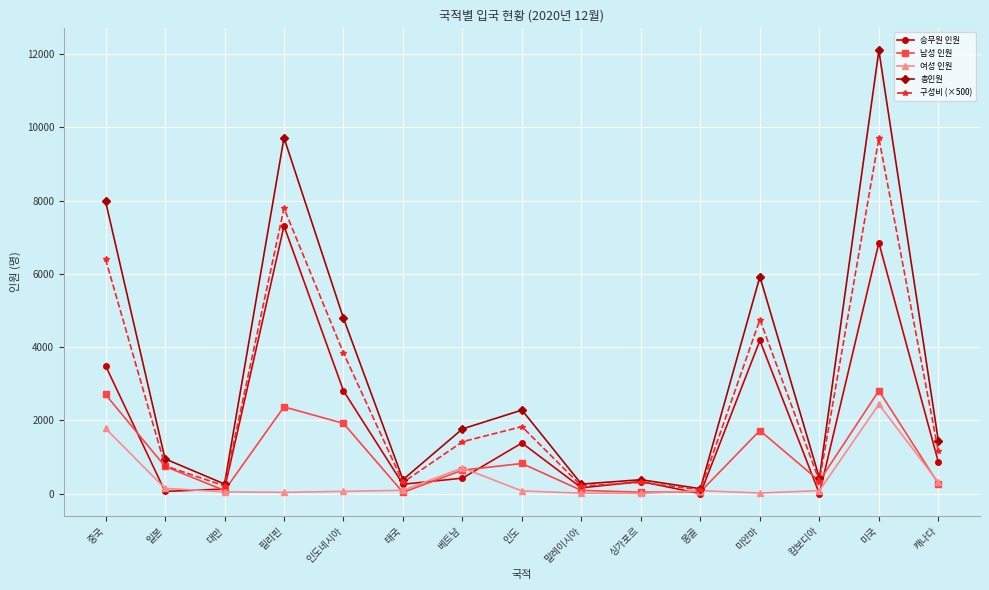

How many interior local valleys does the 승무원 인원 series have?

5